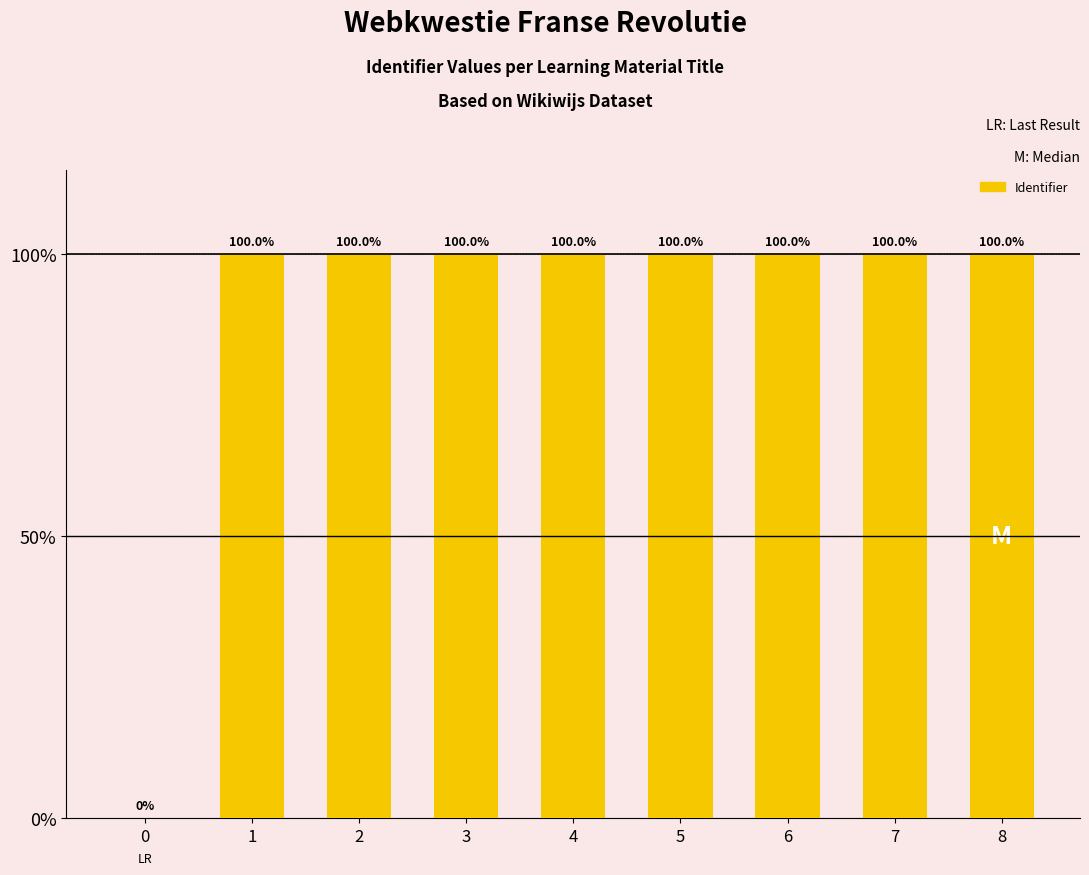

The chart shows a value of 2773055 at 7. True or false?

False